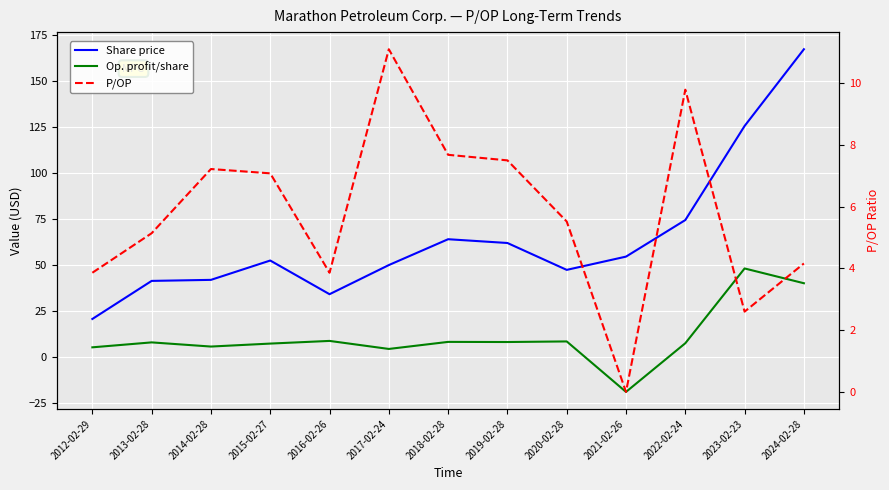

True or false: Share price and P/OP intersect in this chart.

False